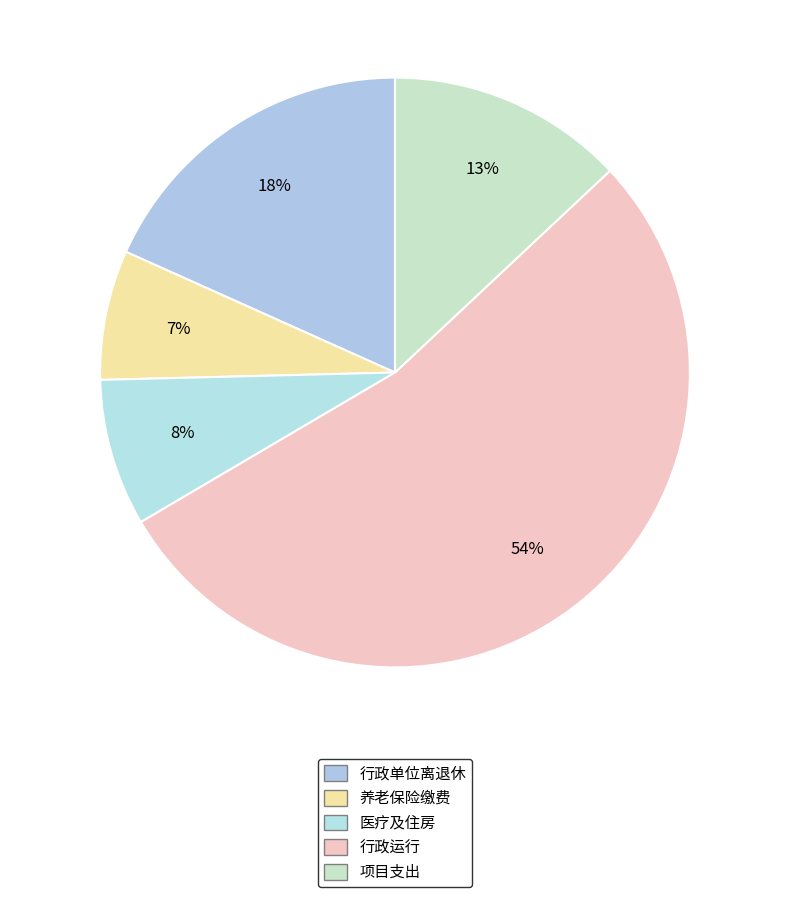

How many segments does this pie chart have?

5